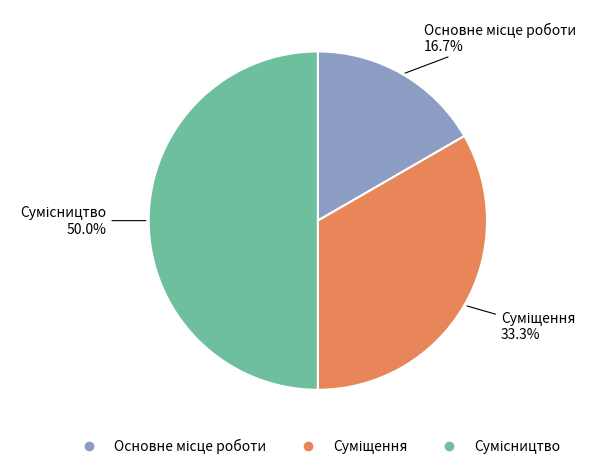

How many segments does this pie chart have?

3